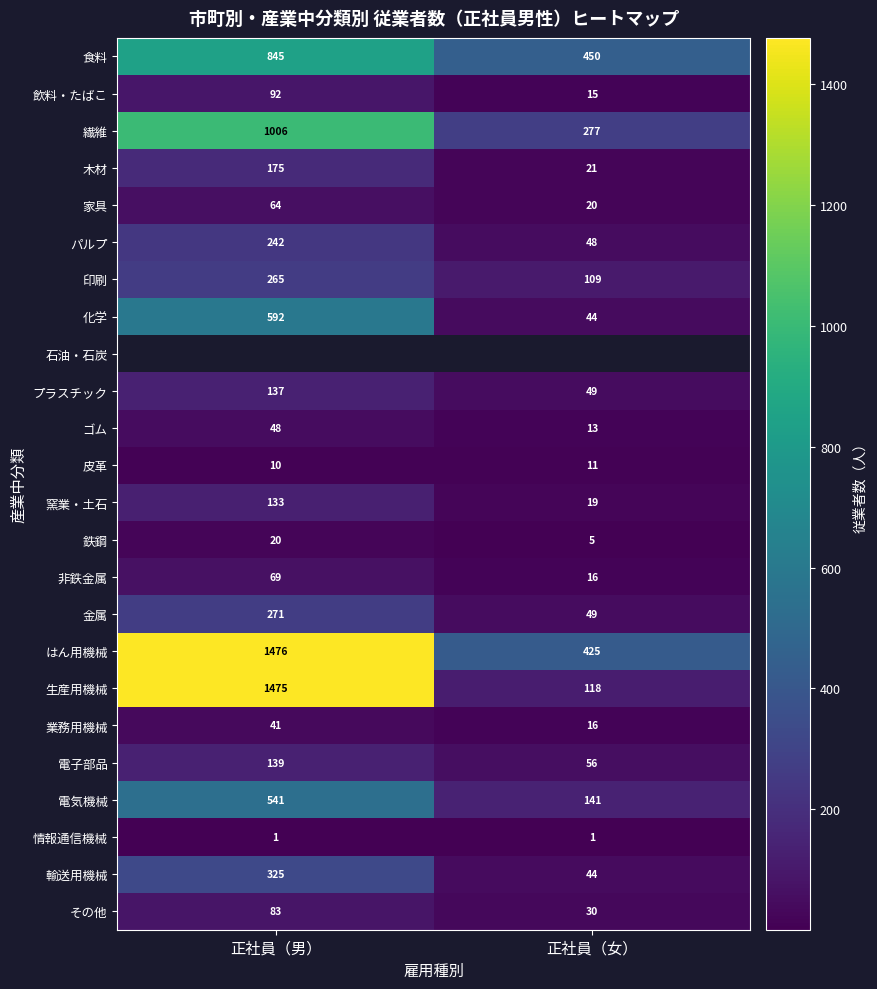

At how many categories does at least one series exceed 818?

1